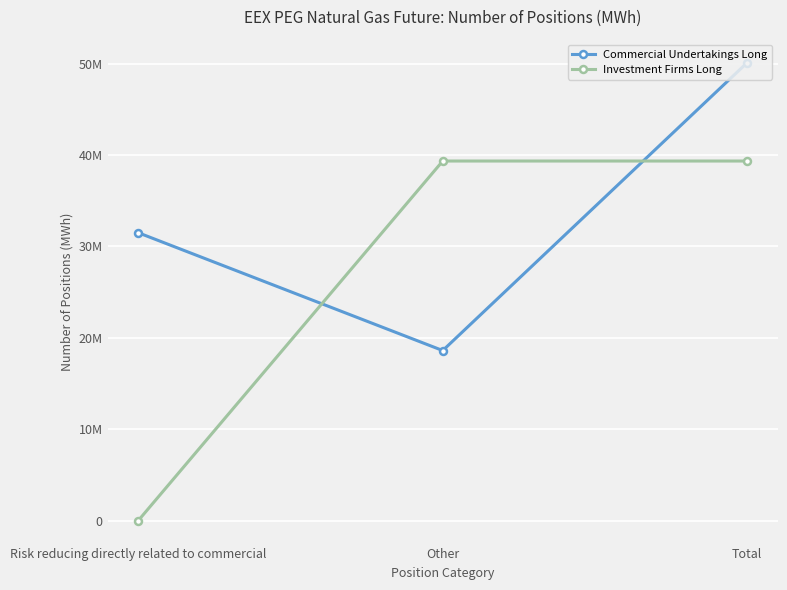

What is the value of the Commercial Undertakings Long point at the 3rd from the left?

50102642